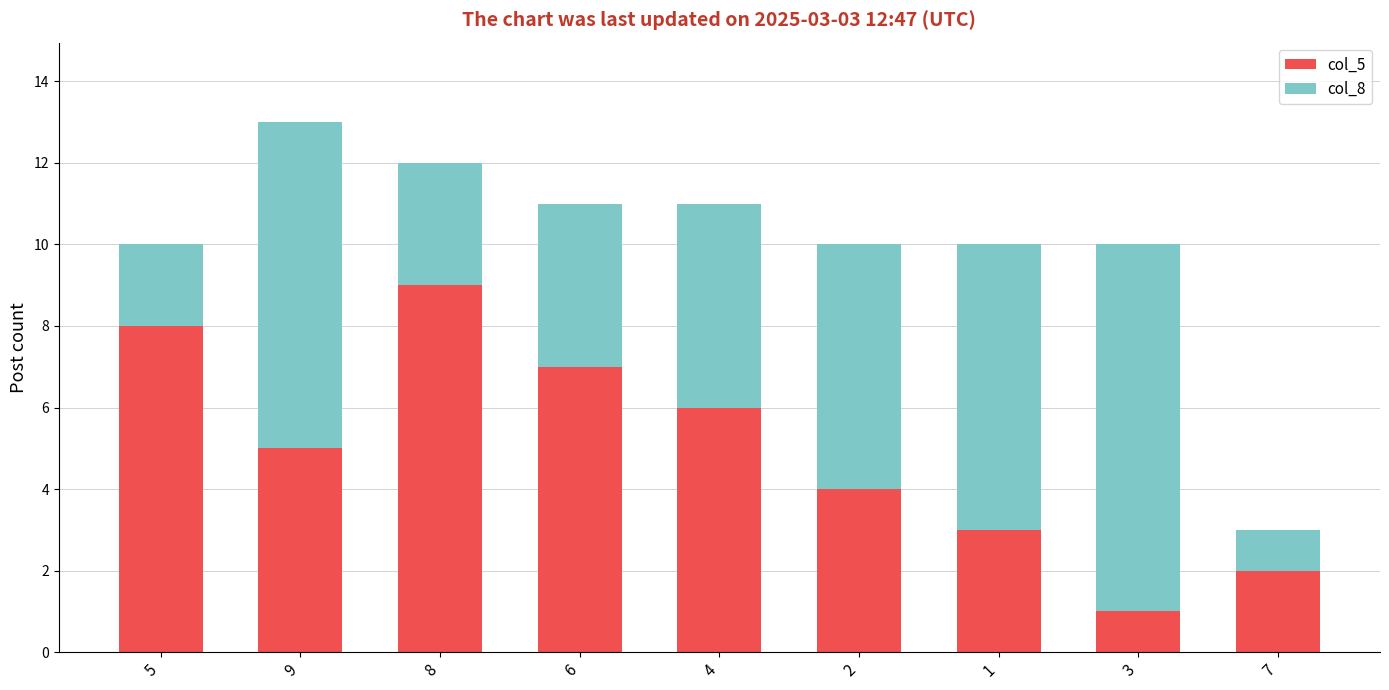

Rank the categories by col_5 value from lowest to highest.

3, 7, 1, 2, 9, 4, 6, 5, 8